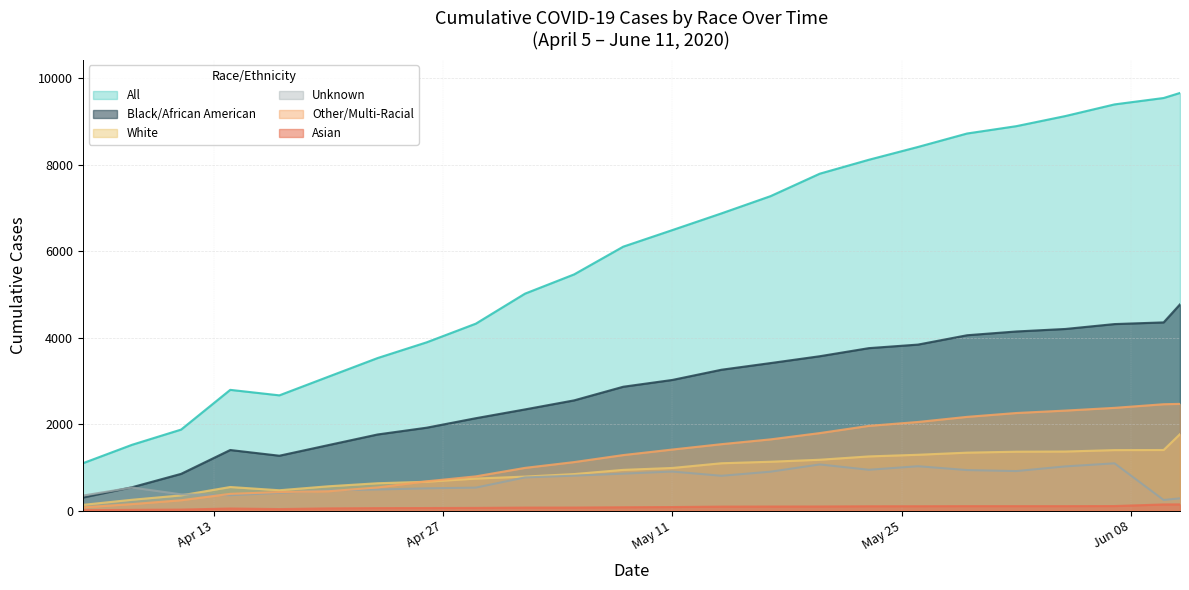

Rank the series at 2020-04-26 from lowest to highest value.

Asian, Unknown, White, Other/Multi-Racial, Black/African American, All